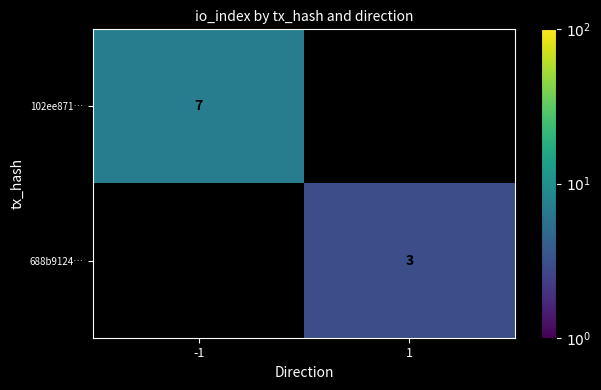

The 688b9124… series shows 3 at 1. True or false?

True